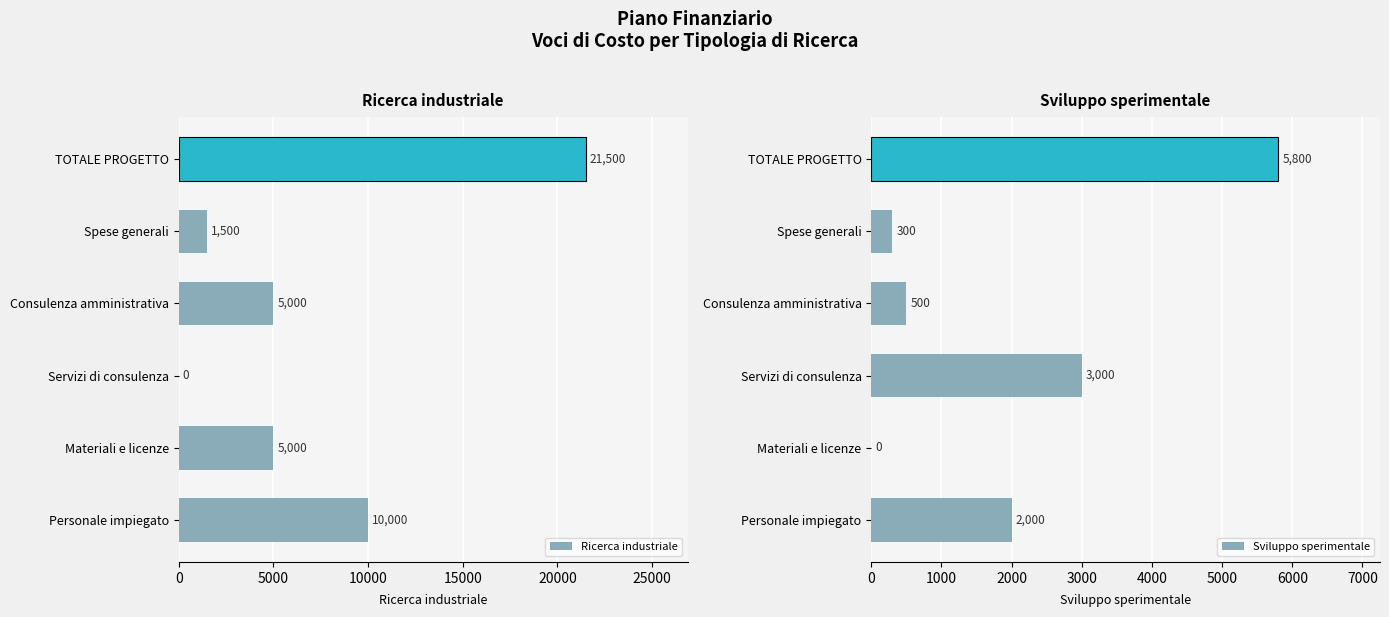

Read the Ricerca industriale value at Spese generali, to the nearest 100.

1500